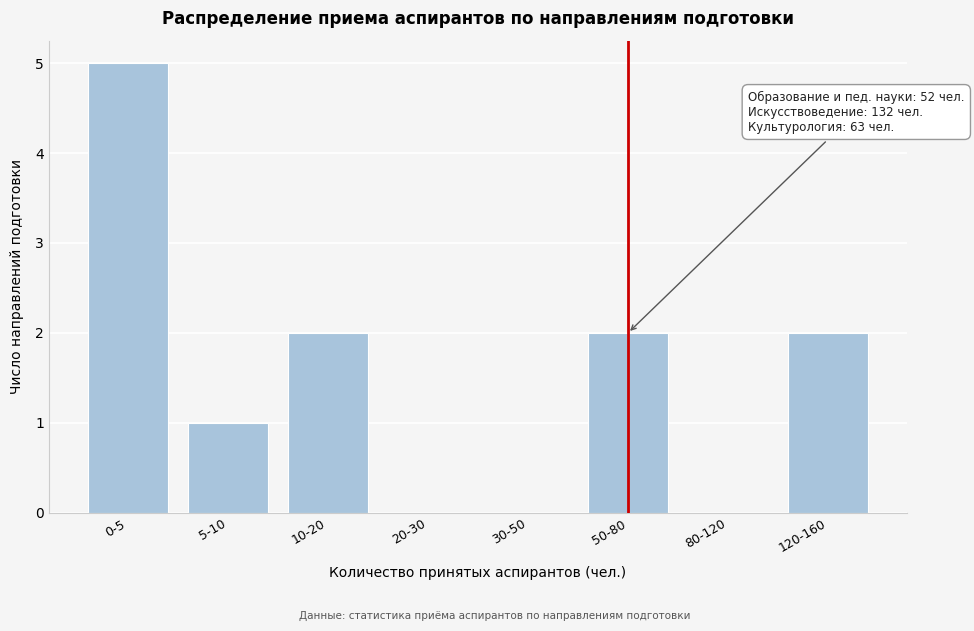

Reading left to right, extract all data points from this chart.

0-5=5	5-10=1	10-20=2	20-30=0	30-50=0	50-80=2	80-120=0	120-160=2